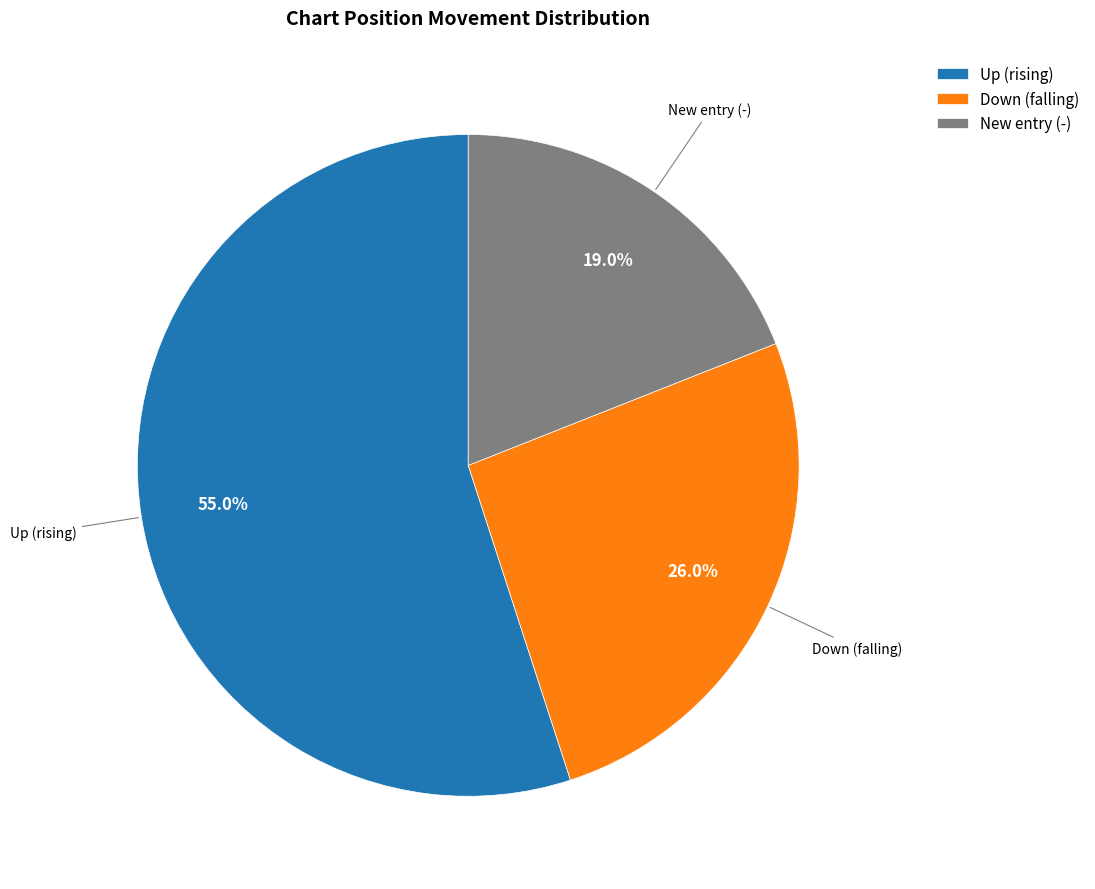

How many segments does this pie chart have?

3